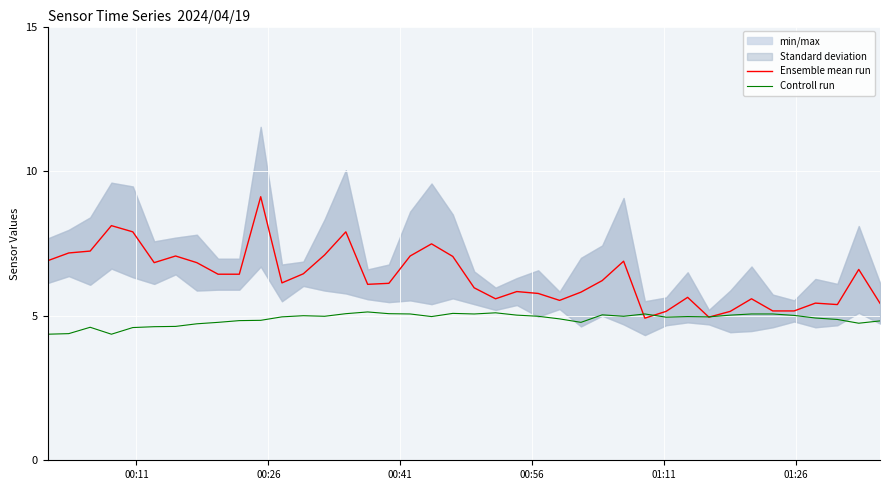

What is the difference between the maximum and minimum values in the Ensemble mean run series?

4.2